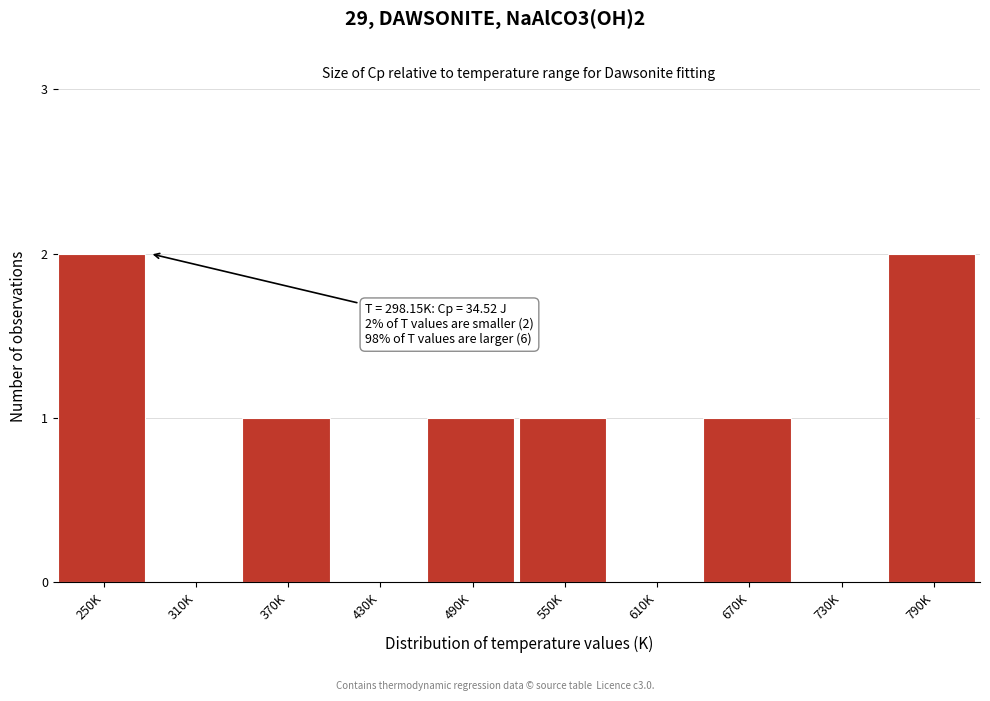

Reading left to right, list all the values displayed in this chart.

250K=2	310K=0	370K=1	430K=0	490K=1	550K=1	610K=0	670K=1	730K=0	790K=2